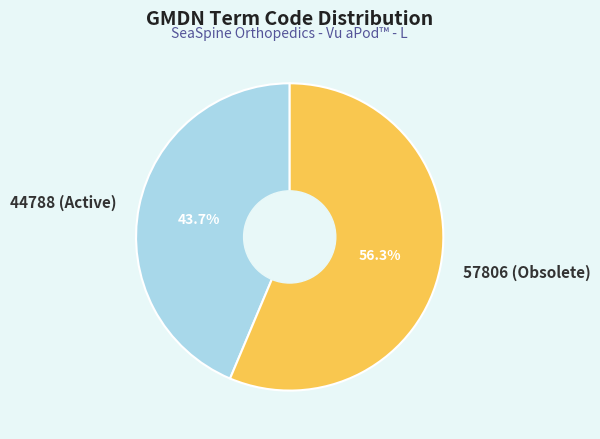

Count the number of slices in the pie.

2